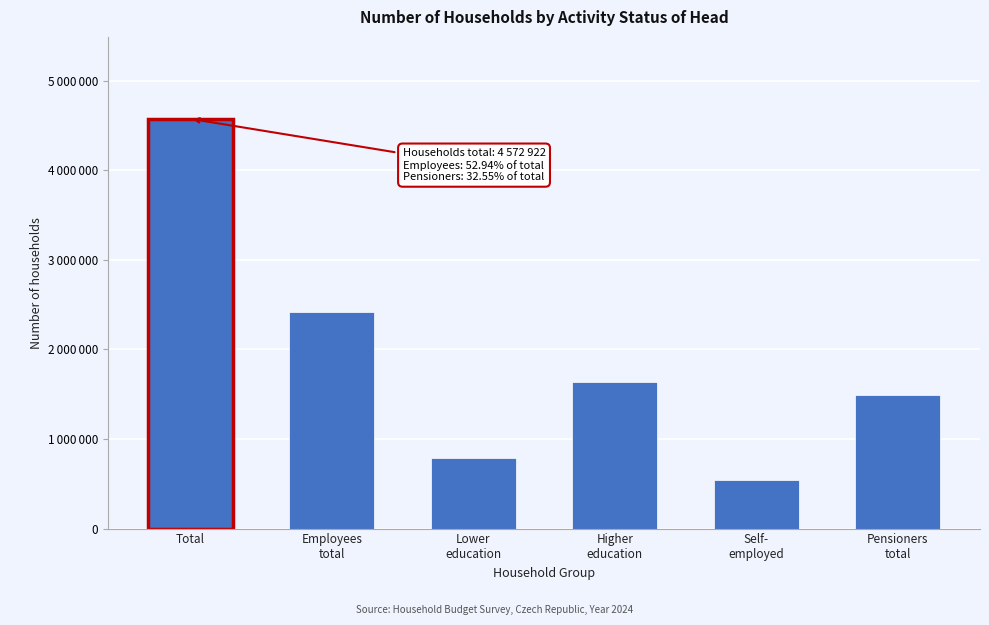

Does the chart contain any negative values?

No